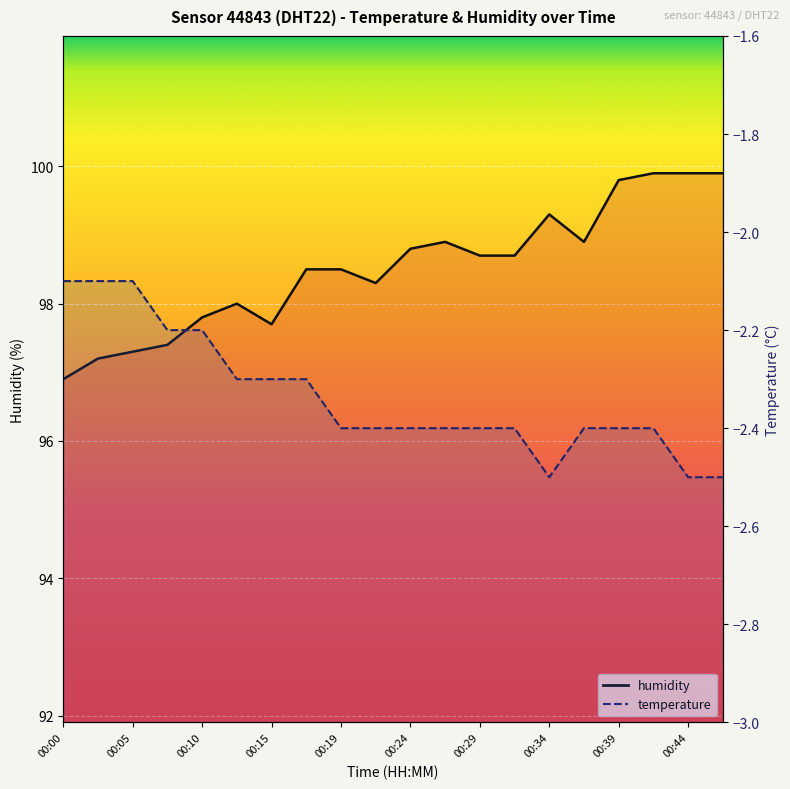

True or false: temperature has a value of -2.3 at 00:15.

True